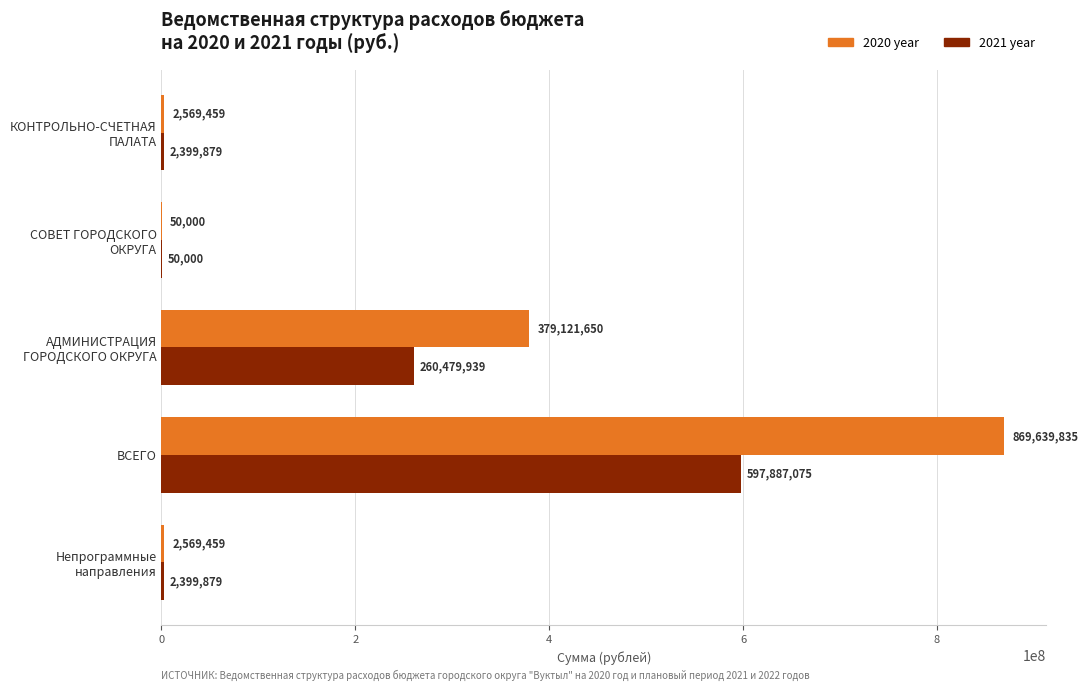

At which category is the sum across all series the highest?

ВСЕГО